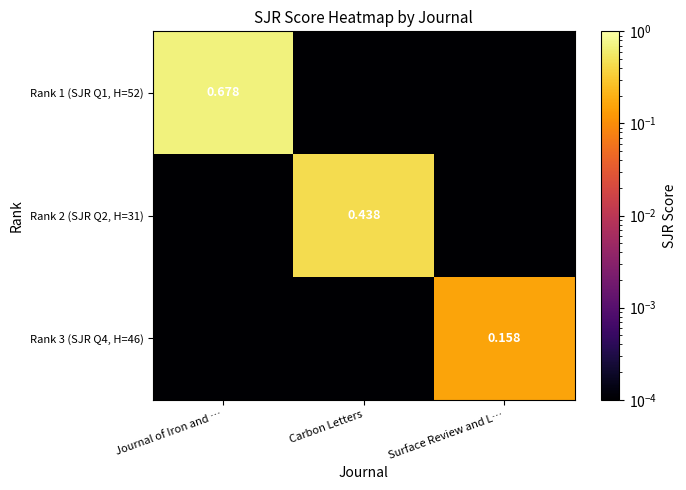

What is the sum of all Rank 3 (SJR Q4, H=46) values?

0.2